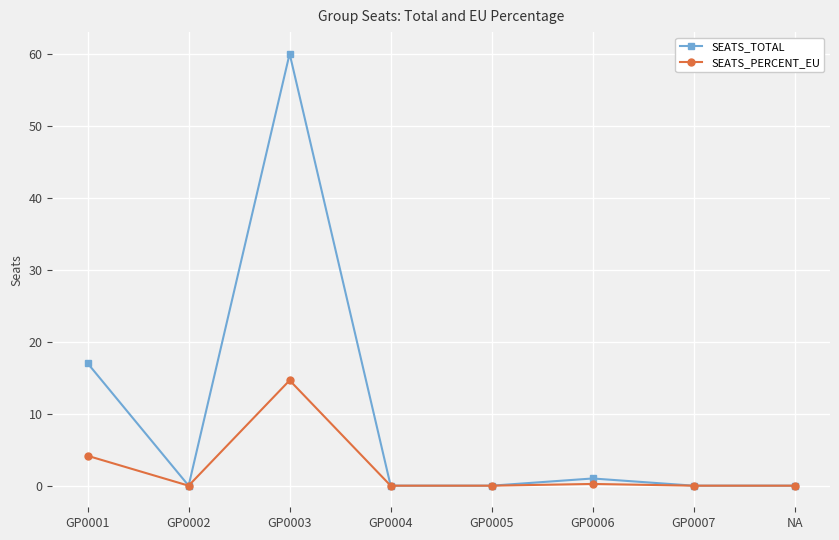

True or false: SEATS_PERCENT_EU has a value of 0.2 at GP0006.

True